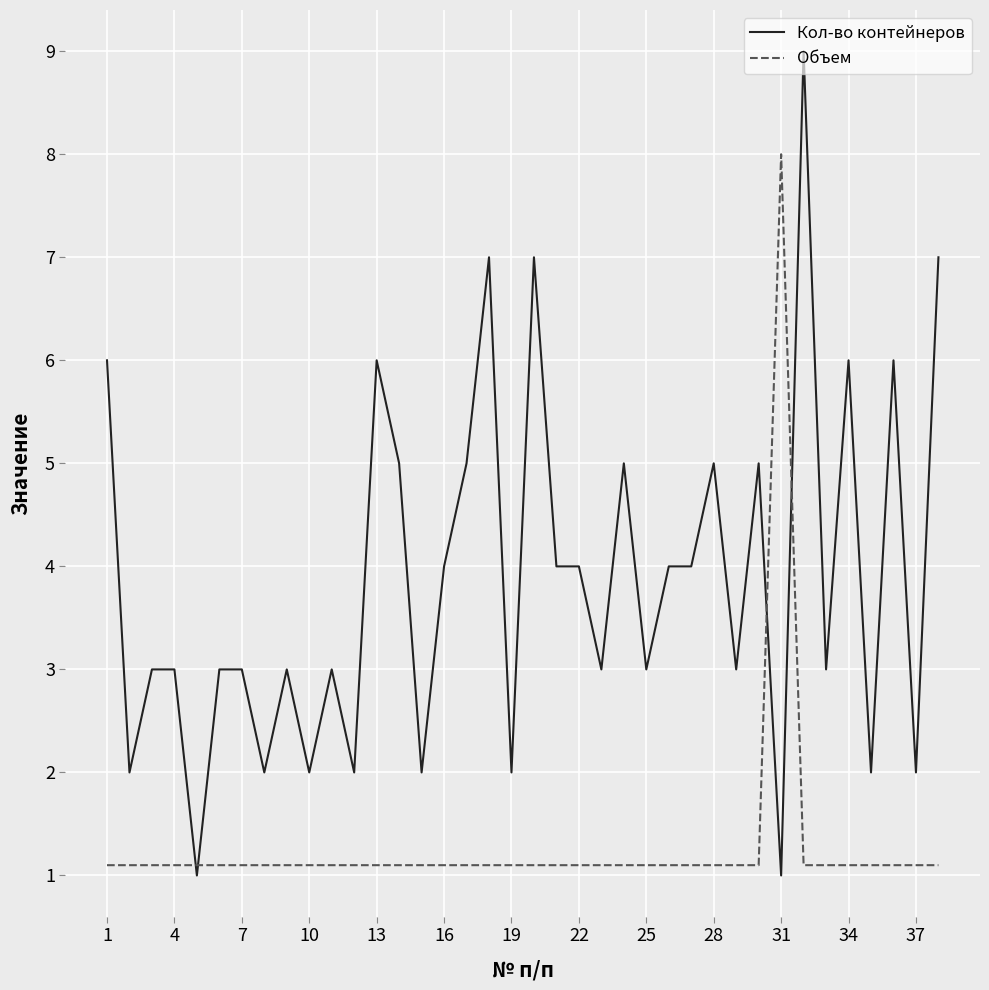

True or false: Кол-во контейнеров and Объем intersect in this chart.

True